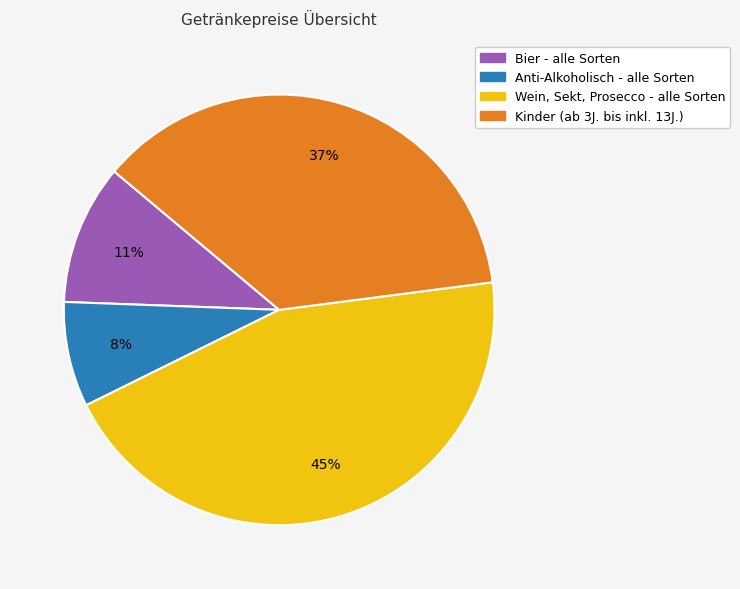

Does Kinder (ab 3J. bis inkl. 13J.) represent more than half of the total?

No